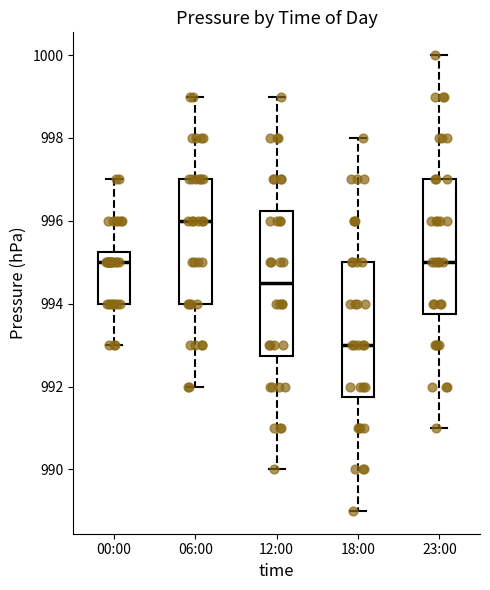

Which box has the lowest median line?

18:00